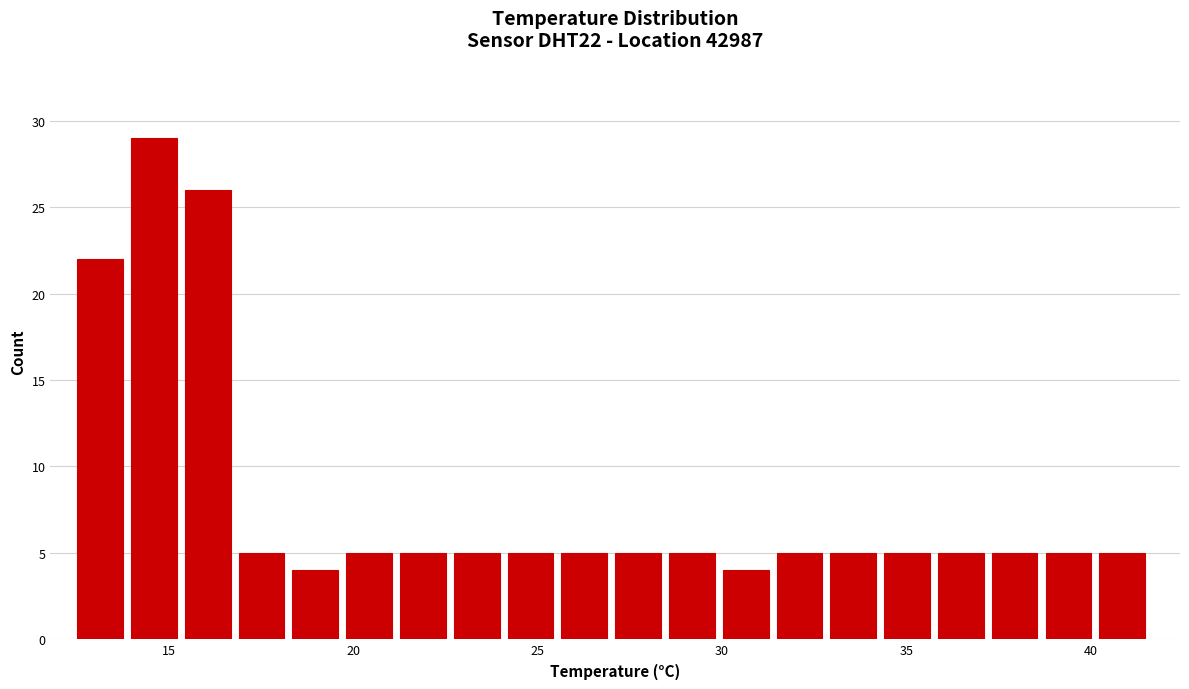

Read against the x-axis, roughly where is the centre of the tallest bar?

14.5